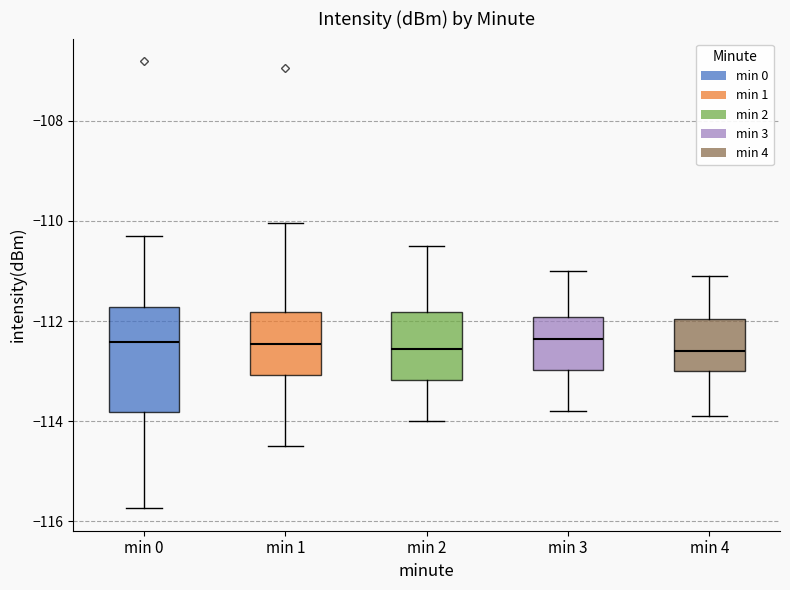

Reading left to right, read every box against the y-axis: the position of its median line, the range the box covers, and the ends of its whiskers. The values are not printed on the chart, so give them approximately, as read against the axis.

min 0: median -112.4, box -113.8 to -111.8, whiskers -115.8 to -110.4
min 1: median -112.4, box -113.0 to -111.8, whiskers -114.4 to -110.0
min 2: median -112.6, box -113.2 to -111.8, whiskers -114.0 to -110.4
min 3: median -112.4, box -113.0 to -112.0, whiskers -113.8 to -111.0
min 4: median -112.6, box -113.0 to -112.0, whiskers -113.8 to -111.0